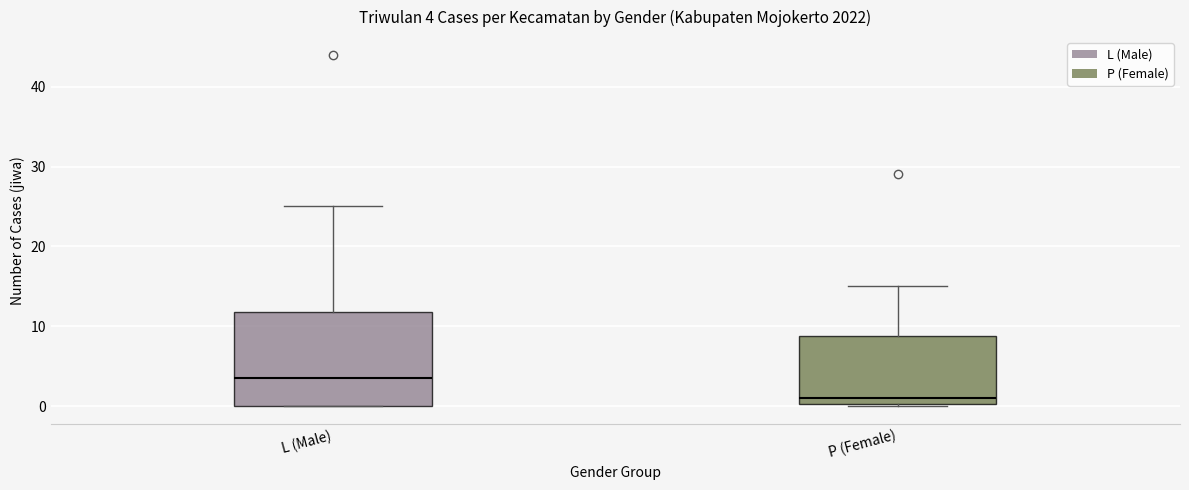

Which box's median line is the lowest?

P (Female)